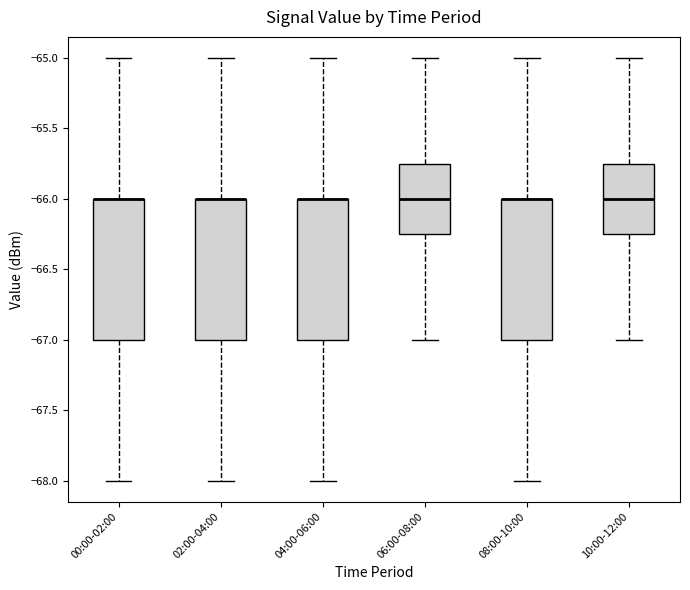

Reading left to right, transcribe this box plot: for each box, give where its median line is, the range the box spans, and where its two whiskers end, as read against the y-axis. The values are not printed on the chart, so give them approximately, as read against the axis.

00:00-02:00: median -66.00 (drawn on the box's upper edge), box -67.00 to -66.00, whiskers -68.00 to -65.00
02:00-04:00: median -66.00 (drawn on the box's upper edge), box -67.00 to -66.00, whiskers -68.00 to -65.00
04:00-06:00: median -66.00 (drawn on the box's upper edge), box -67.00 to -66.00, whiskers -68.00 to -65.00
06:00-08:00: median -66.00, box -66.25 to -65.75, whiskers -67.00 to -65.00
08:00-10:00: median -66.00 (drawn on the box's upper edge), box -67.00 to -66.00, whiskers -68.00 to -65.00
10:00-12:00: median -66.00, box -66.25 to -65.75, whiskers -67.00 to -65.00